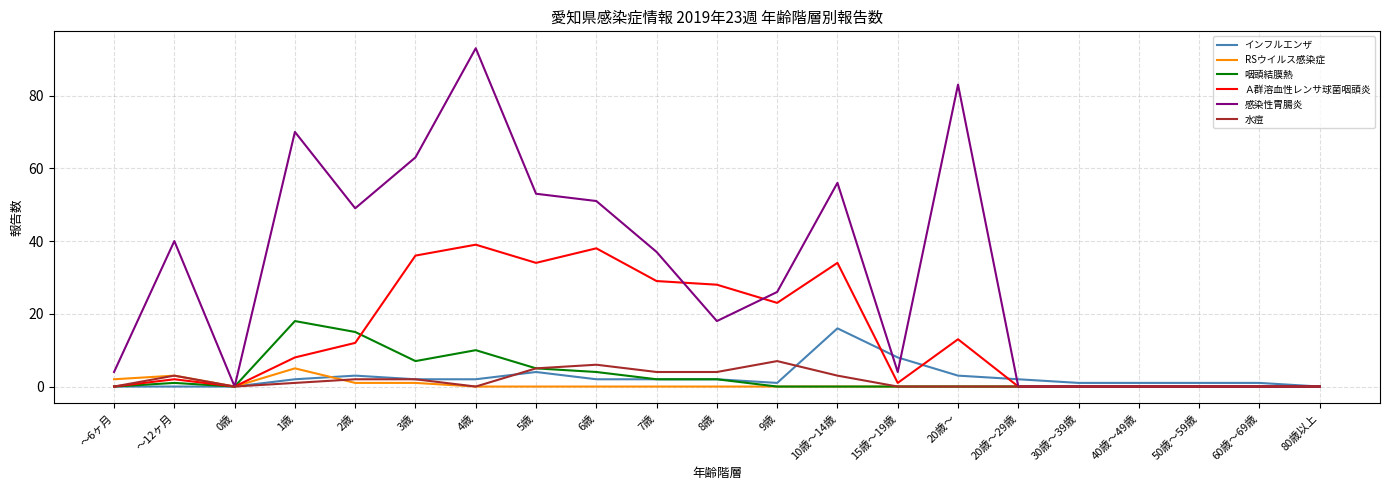

What is the greatest value displayed?

93